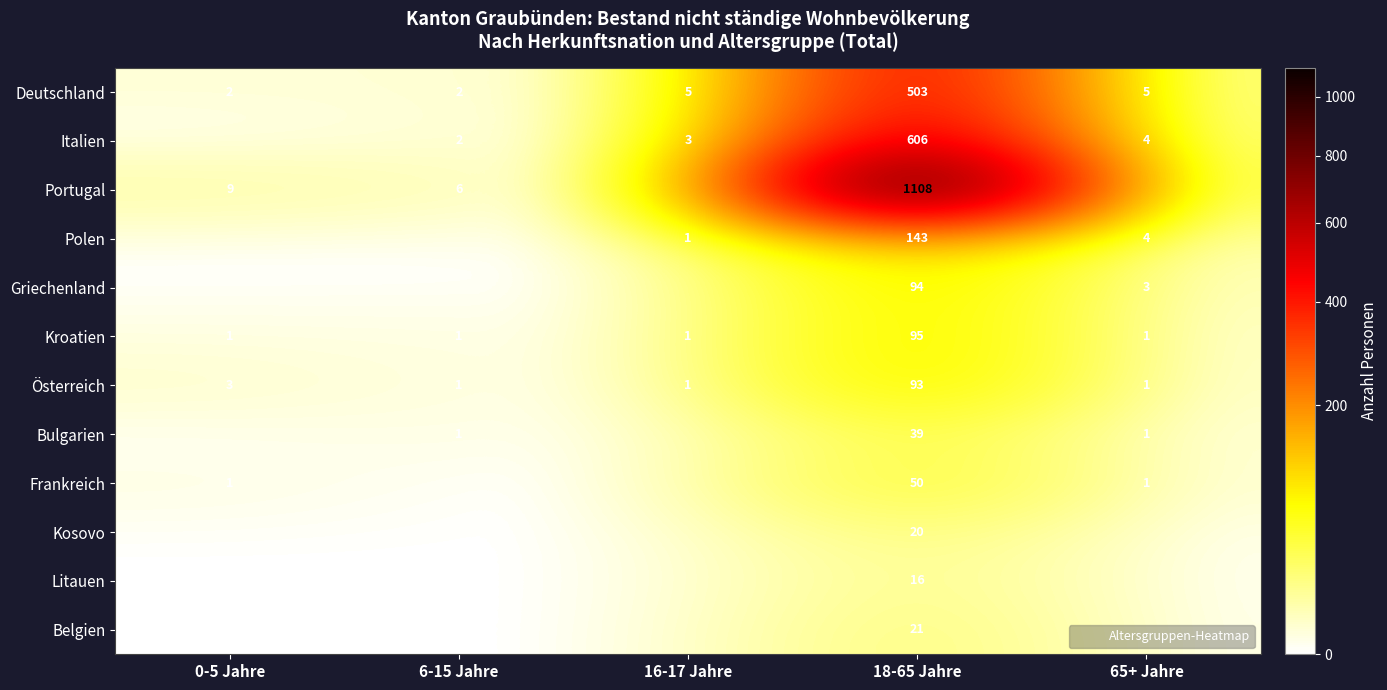

Which series changed the most between 6-15 Jahre and 18-65 Jahre?

Portugal